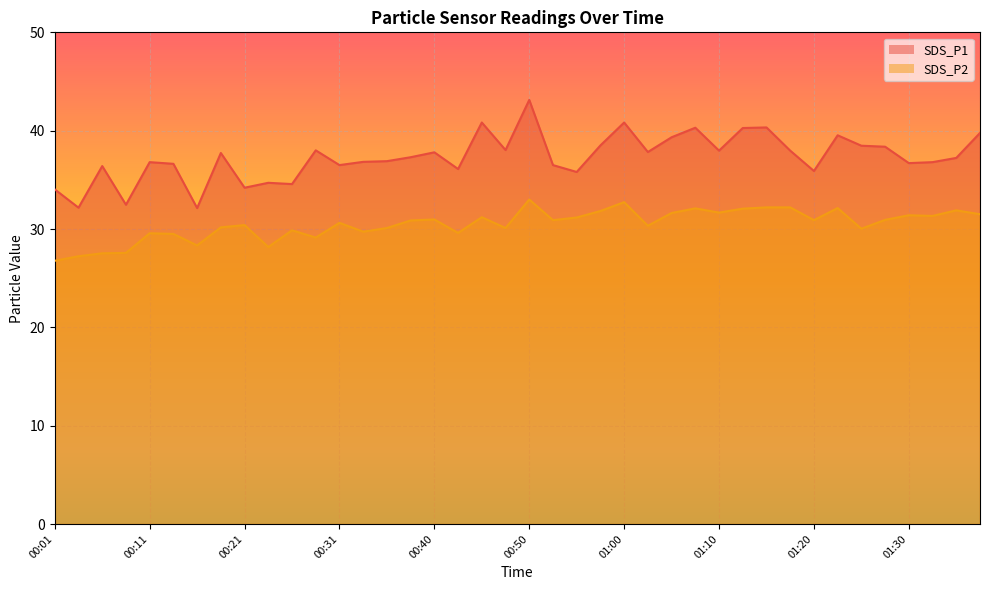

What is the total value across all series at 00:16?

60.5